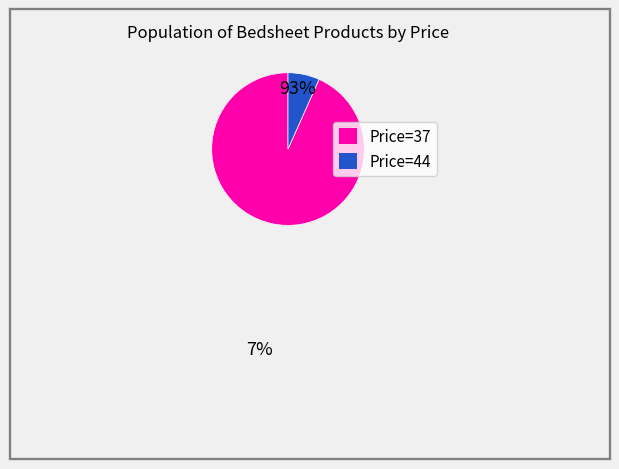

Is it true that Price=44 is 7% of the pie?

True